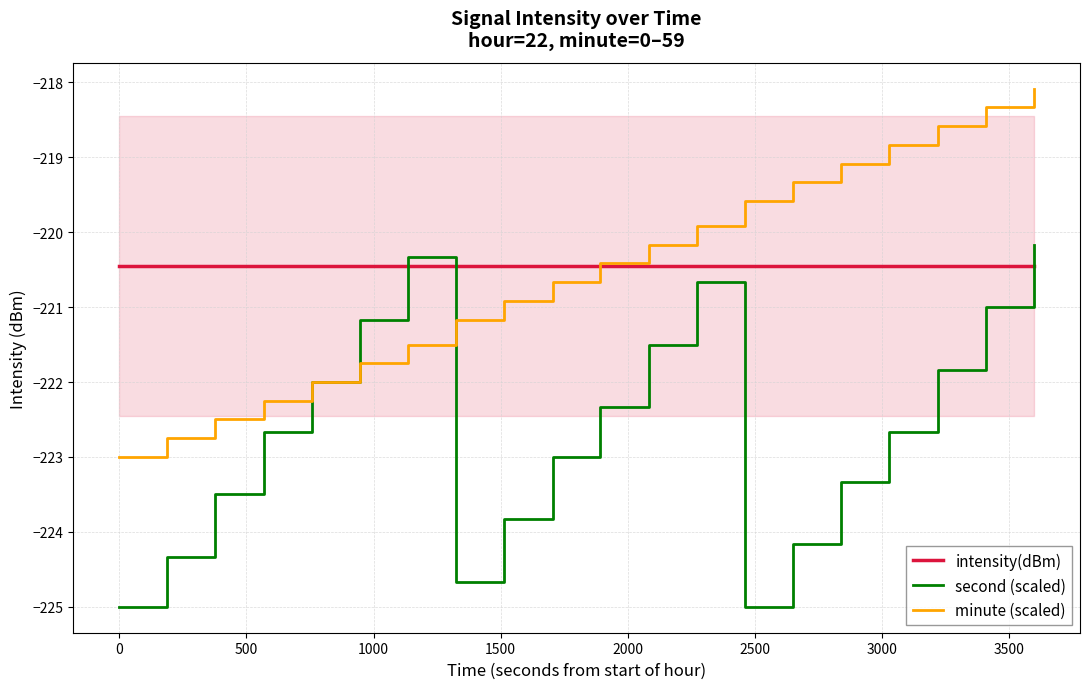

How many values in the second (scaled) series are below -222?

12